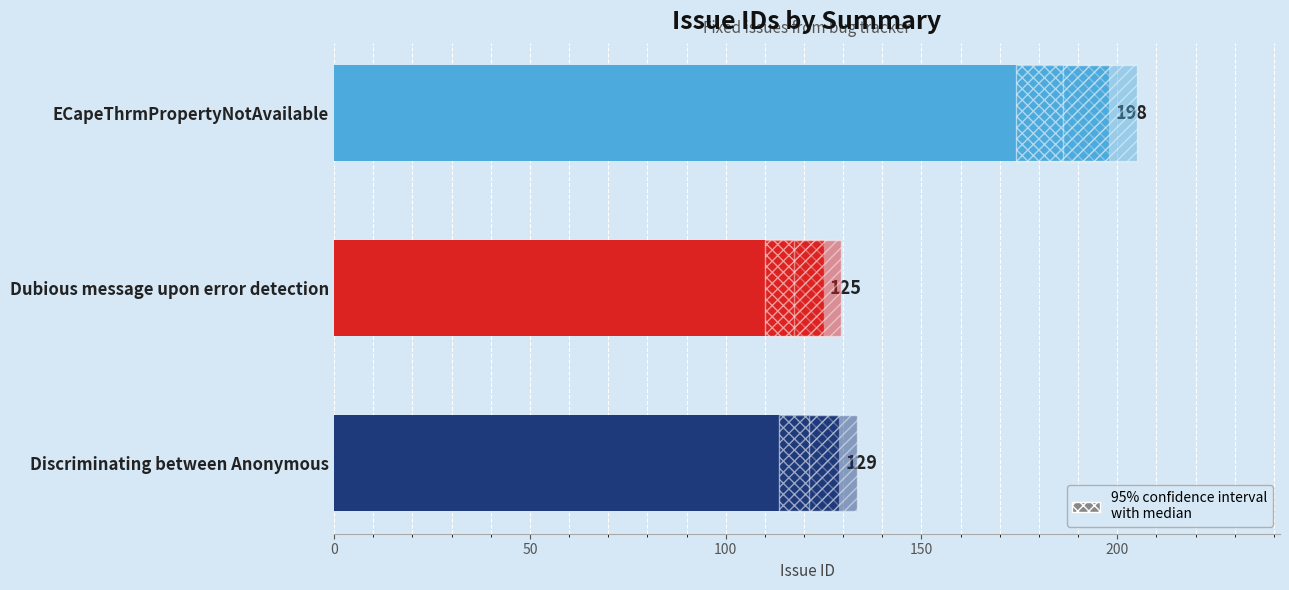

Approximately how many times larger is the value at ECapeThrmPropertyNotAvailable compared to Dubious message upon error detection?

1.6